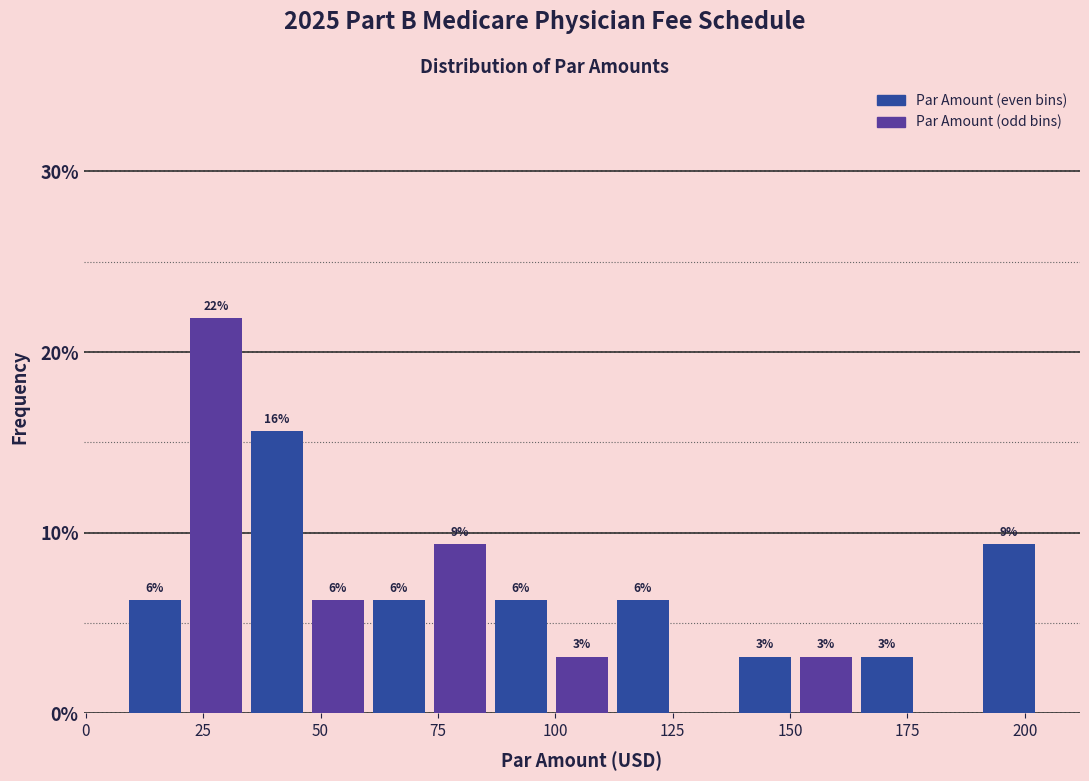

Read against the x-axis, roughly where is the centre of the tallest bar?

30